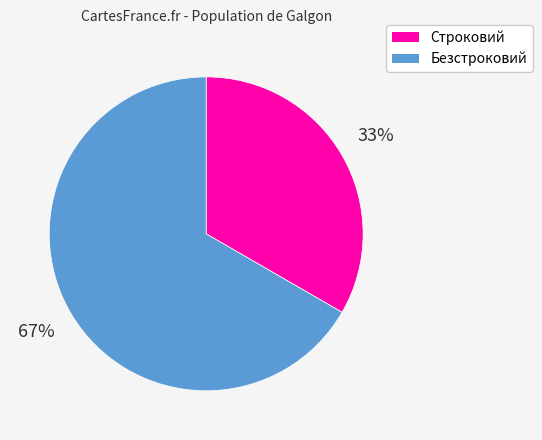

To the nearest percent, what portion does Строковий represent?

33%